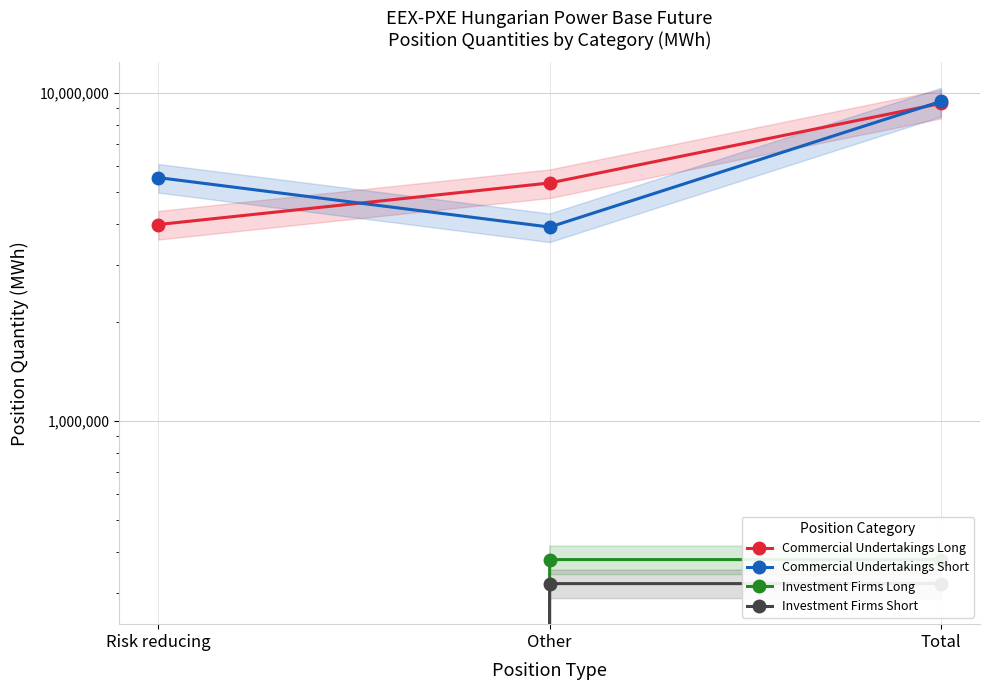

Count the number of categories in the chart.

3